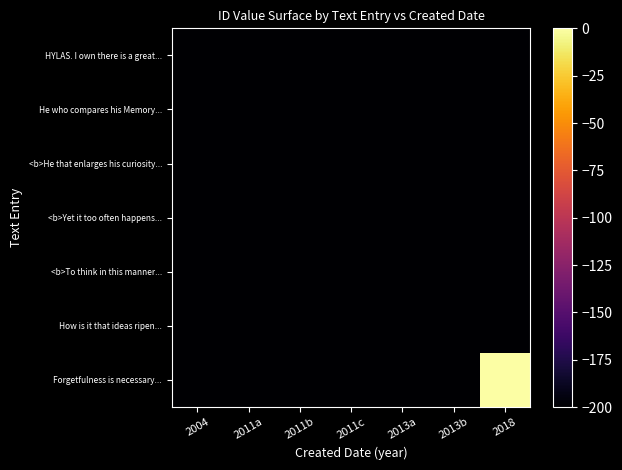

Reading left to right, what are all the values shown in this chart?

HYLAS. I own there is a great...: 2004=-14321	2011a=-200	2011b=-200	2011c=-200	2013a=-200	2013b=-200	2018=-200
He who compares his Memory...: 2004=-200	2011a=-6698	2011b=-200	2011c=-200	2013a=-200	2013b=-200	2018=-200
<b>He that enlarges his curiosity...: 2004=-200	2011a=-200	2011b=-6688	2011c=-200	2013a=-200	2013b=-200	2018=-200
<b>Yet it too often happens...: 2004=-200	2011a=-200	2011b=-200	2011c=-6653	2013a=-200	2013b=-200	2018=-200
<b>To think in this manner...: 2004=-200	2011a=-200	2011b=-200	2011c=-200	2013a=-3618	2013b=-200	2018=-200
How is it that ideas ripen...: 2004=-200	2011a=-200	2011b=-200	2011c=-200	2013a=-200	2013b=-3605	2018=-200
Forgetfulness is necessary...: 2004=-200	2011a=-200	2011b=-200	2011c=-200	2013a=-200	2013b=-200	2018=0